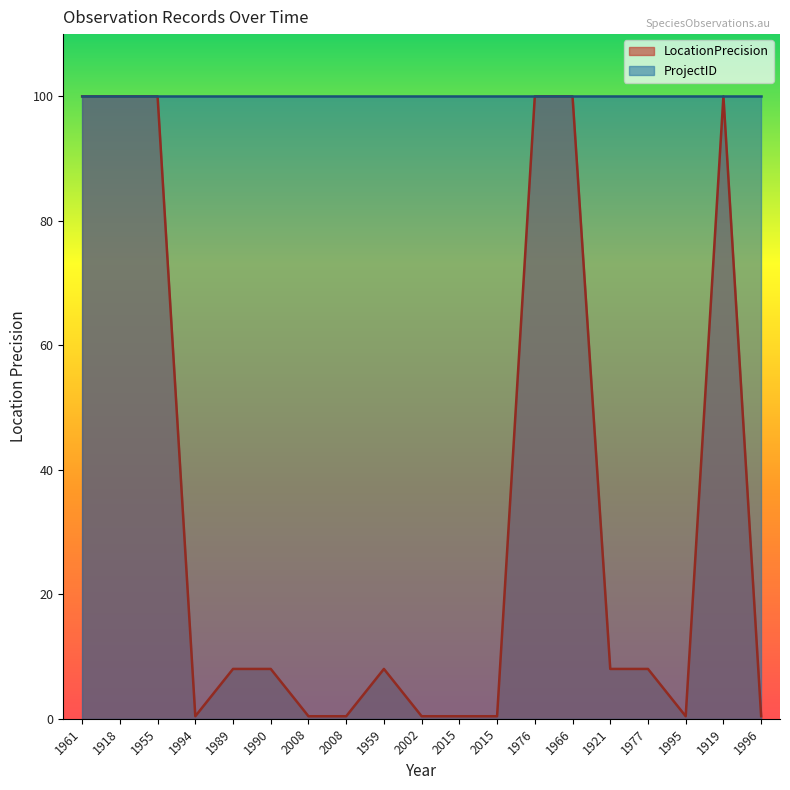

At which category does the chart reach its minimum across all series?

1994